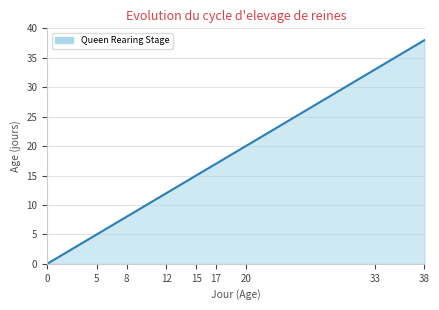

What is the difference between the maximum and minimum values?

38